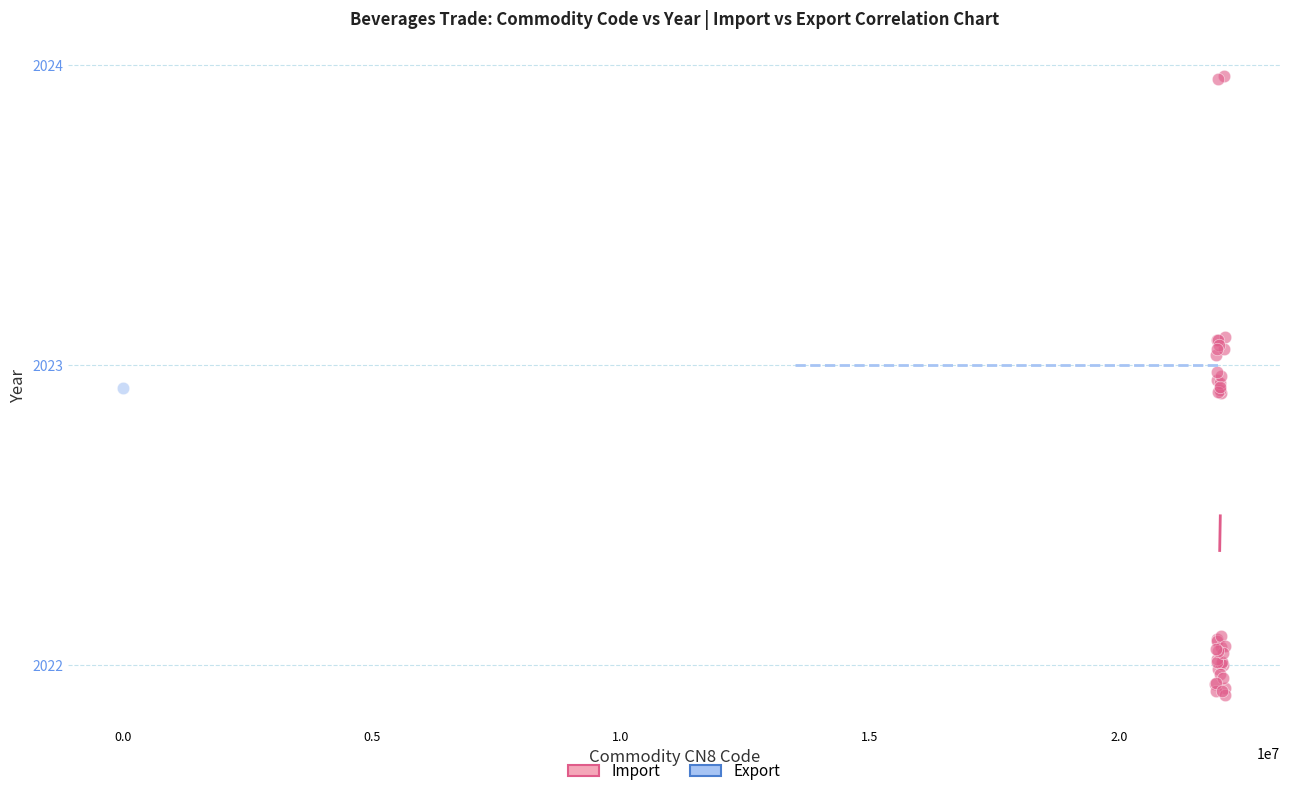

What are all the series names shown in the legend?

Import, Export